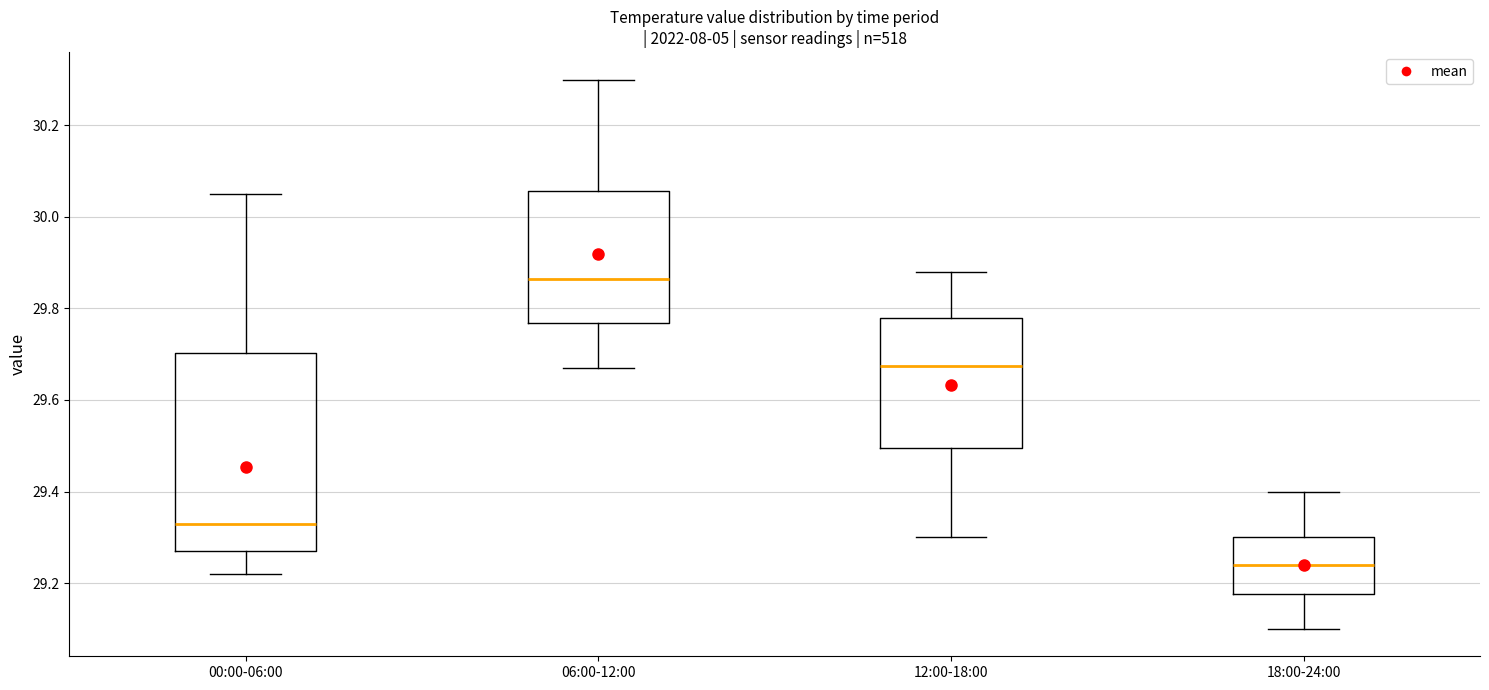

Reading left to right, read every box against the y-axis: the position of its median line, the range the box covers, and the ends of its whiskers. The values are not printed on the chart, so give them approximately, as read against the axis.

00:00-06:00: median 29.34, box 29.28 to 29.70, whiskers 29.22 to 30.06
06:00-12:00: median 29.86, box 29.76 to 30.06, whiskers 29.68 to 30.30
12:00-18:00: median 29.68, box 29.50 to 29.78, whiskers 29.30 to 29.88
18:00-24:00: median 29.24, box 29.18 to 29.30, whiskers 29.10 to 29.40